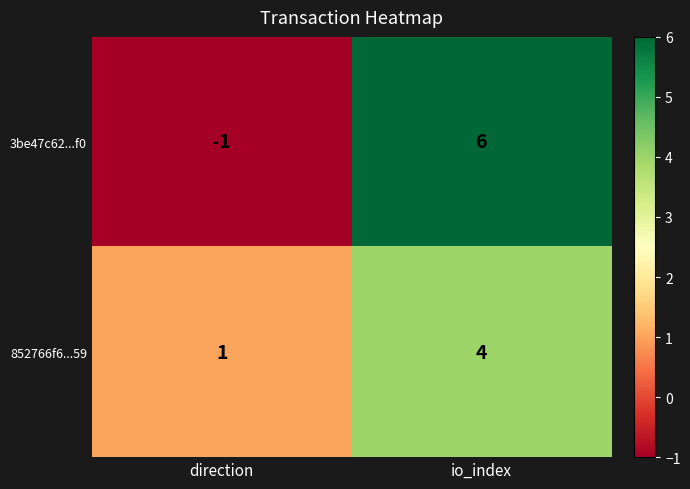

The value of 3be47c62...f0 at io_index is 6. True or false?

True